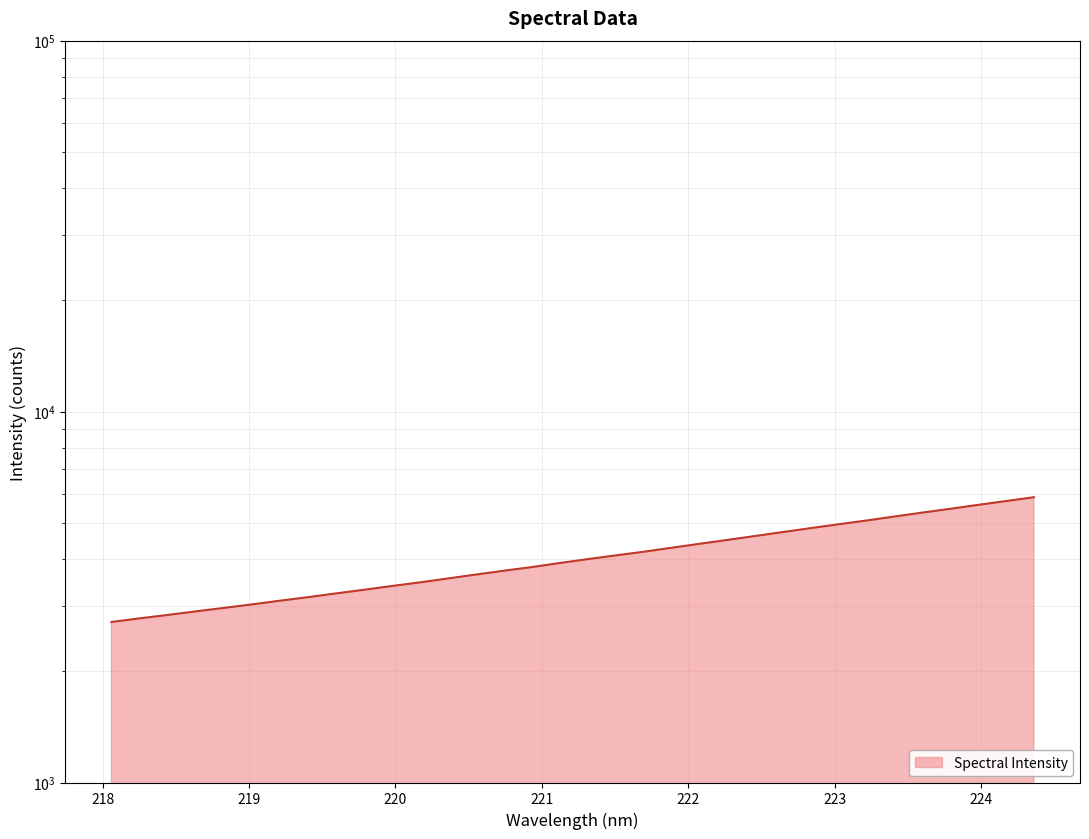

What is the value of the 25th point from the left?

4732.8